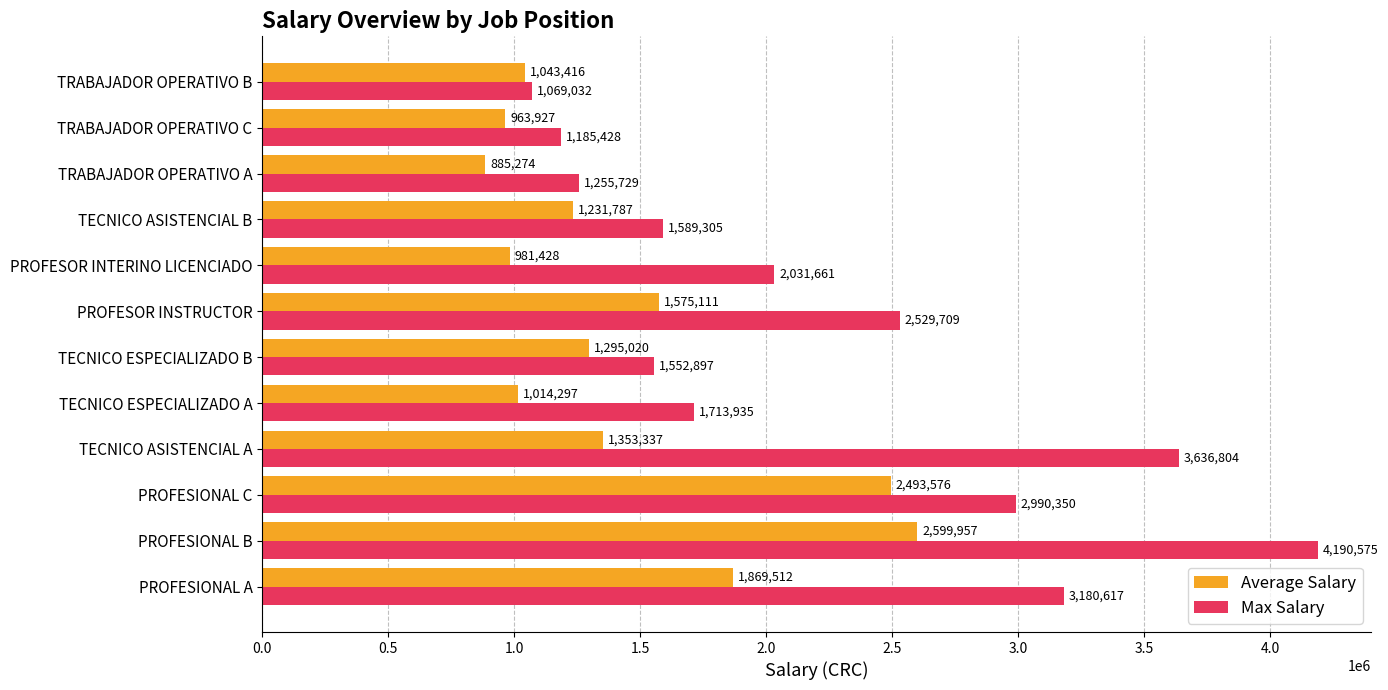

What is the difference between the second highest and minimum values in the Max Salary series?

2567772